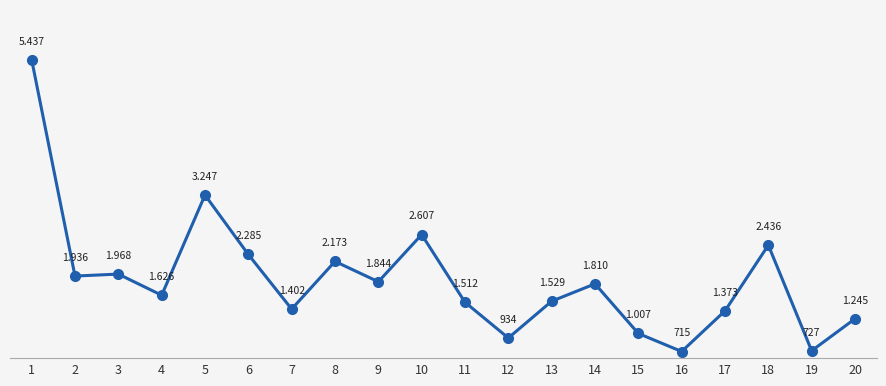

What is the value of the 4th point from the left?

1626